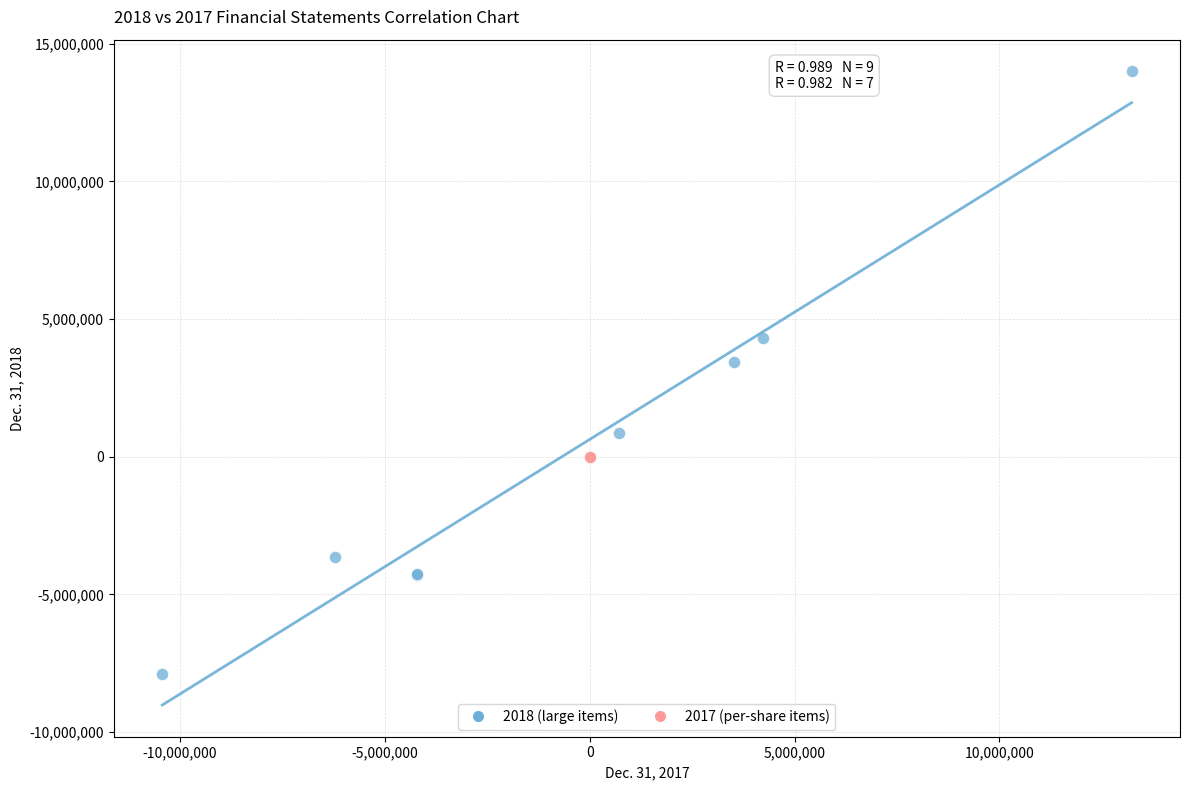

Which series contains the highest Y value?

2018 (large items)